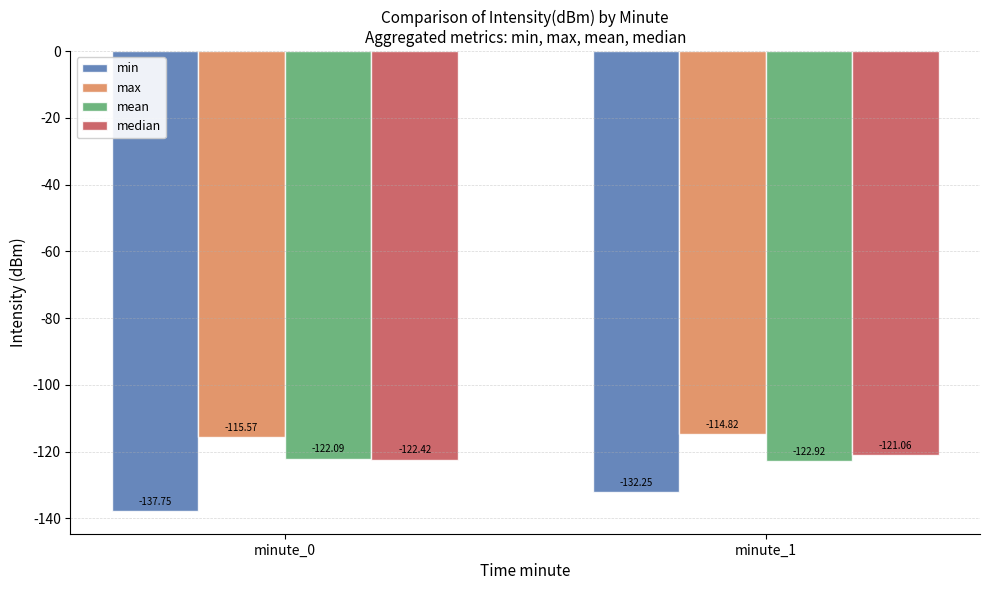

At which category does the chart reach its minimum across all series?

minute_0